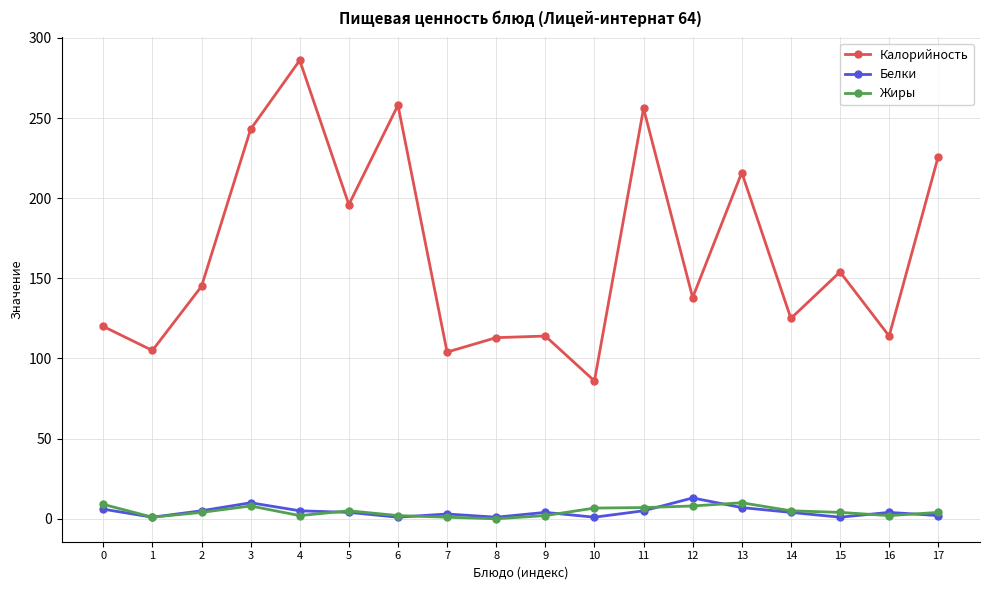

Does the chart display data point markers on the line(s)?

Yes